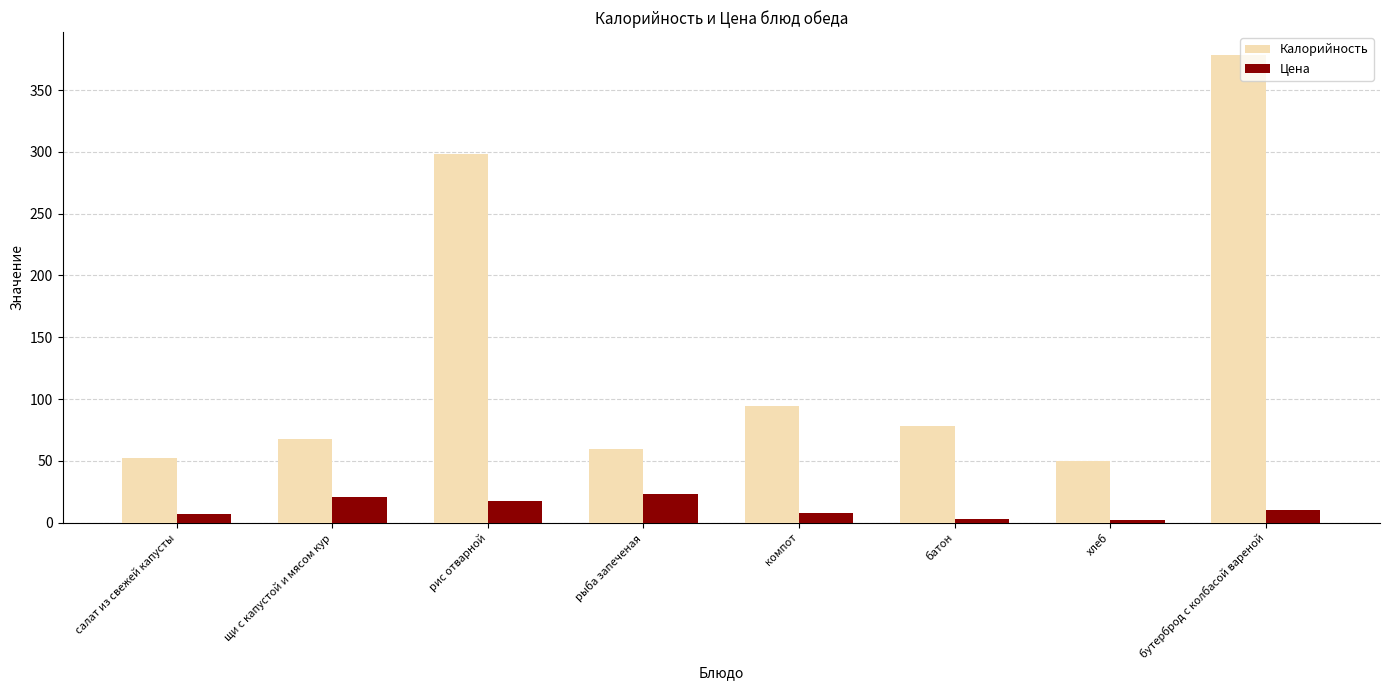

List the series in order of their peak value, highest first.

Калорийность, Цена